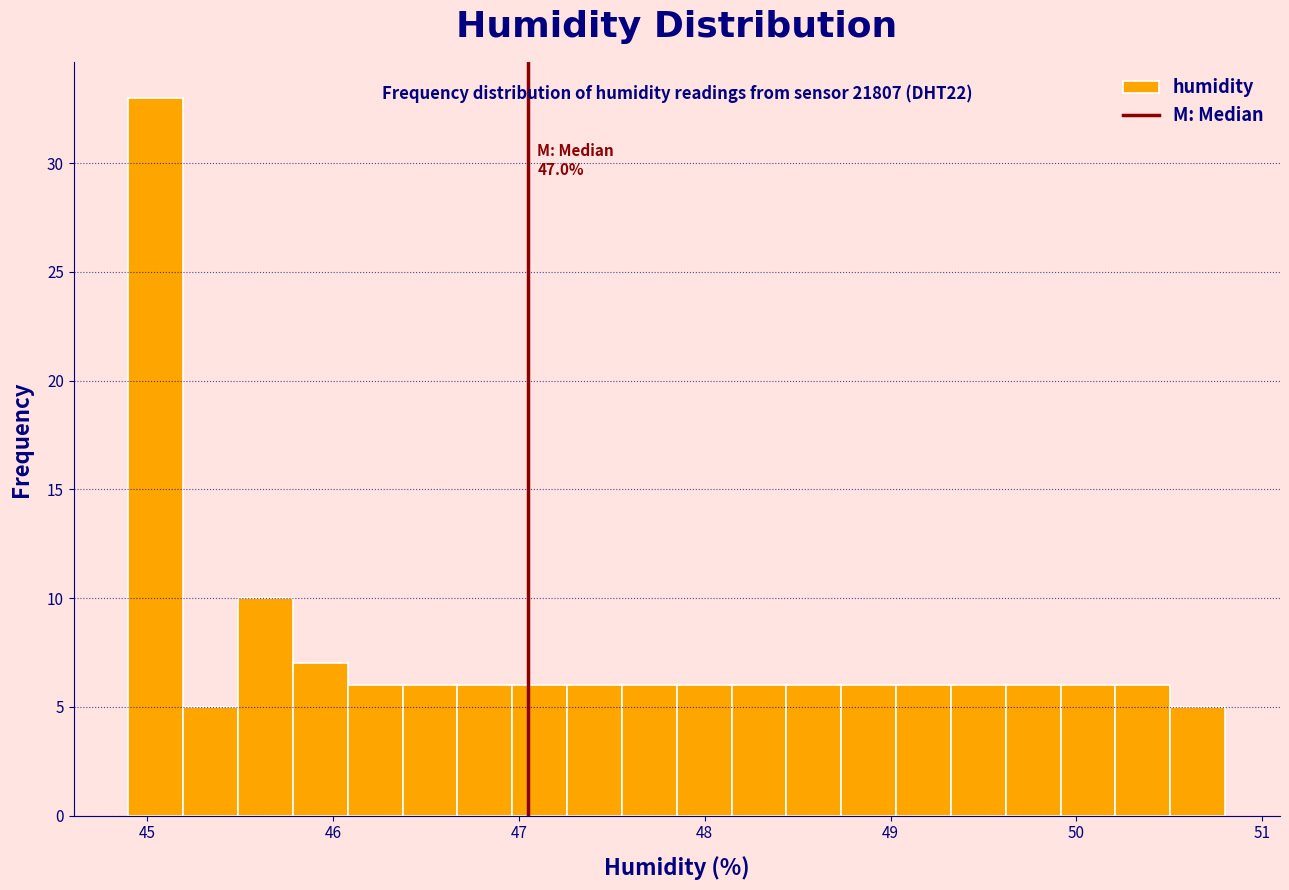

Read against the x-axis, roughly where is the centre of the tallest bar?

45.0